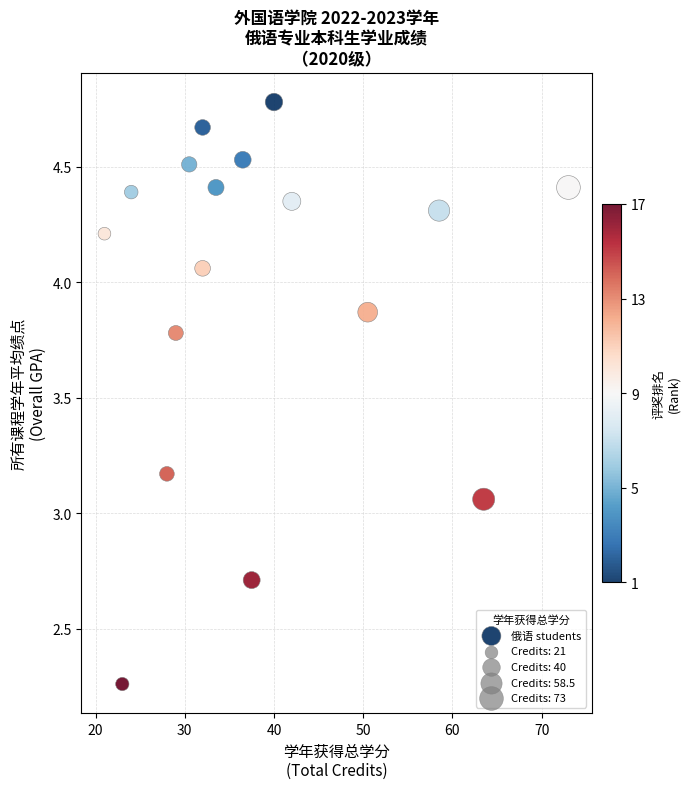

What is the range of X values (max minus min)?

52.0